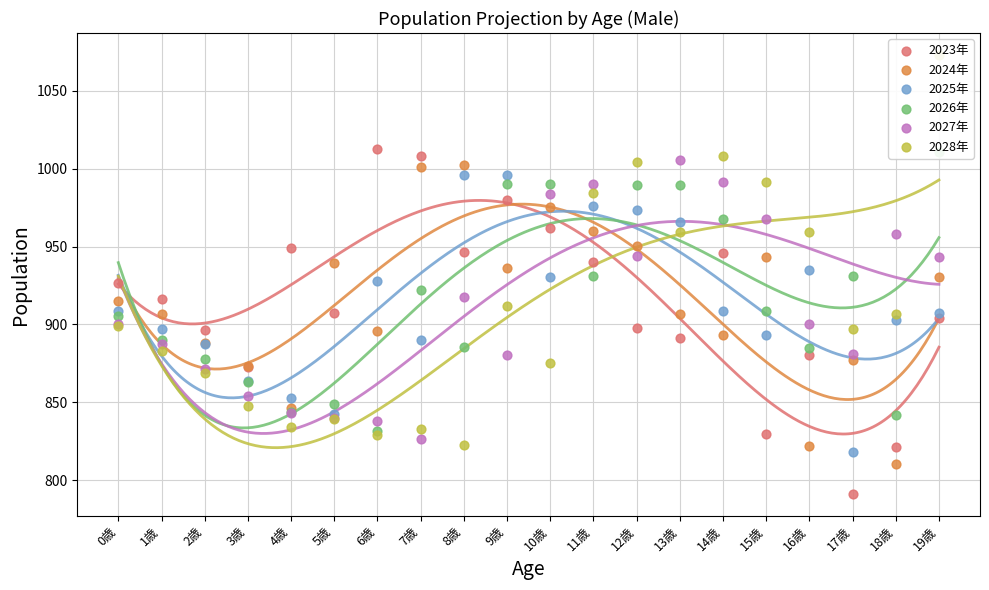

What is the total value across all series at 1歳?

5380.1